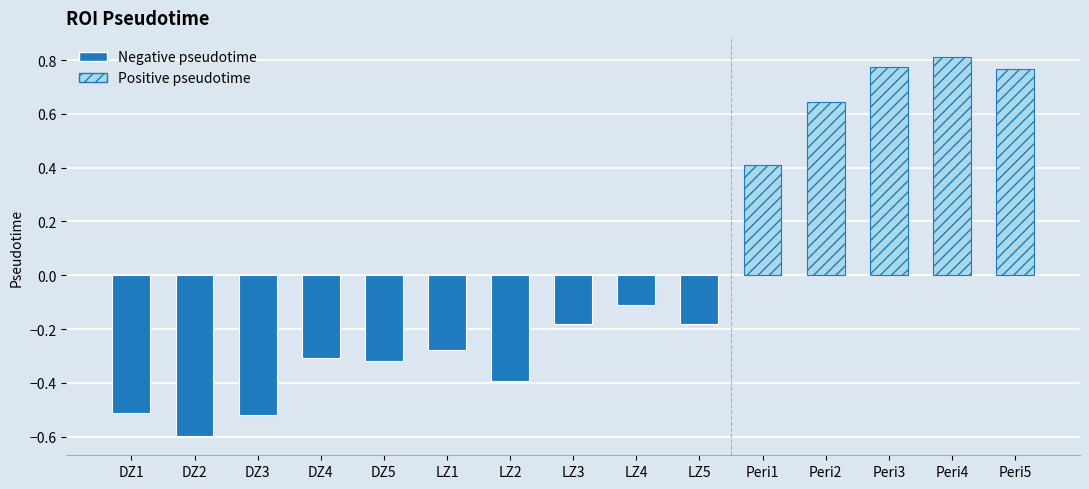

What is the sum of the values at DZ1 and DZ5?

-0.8